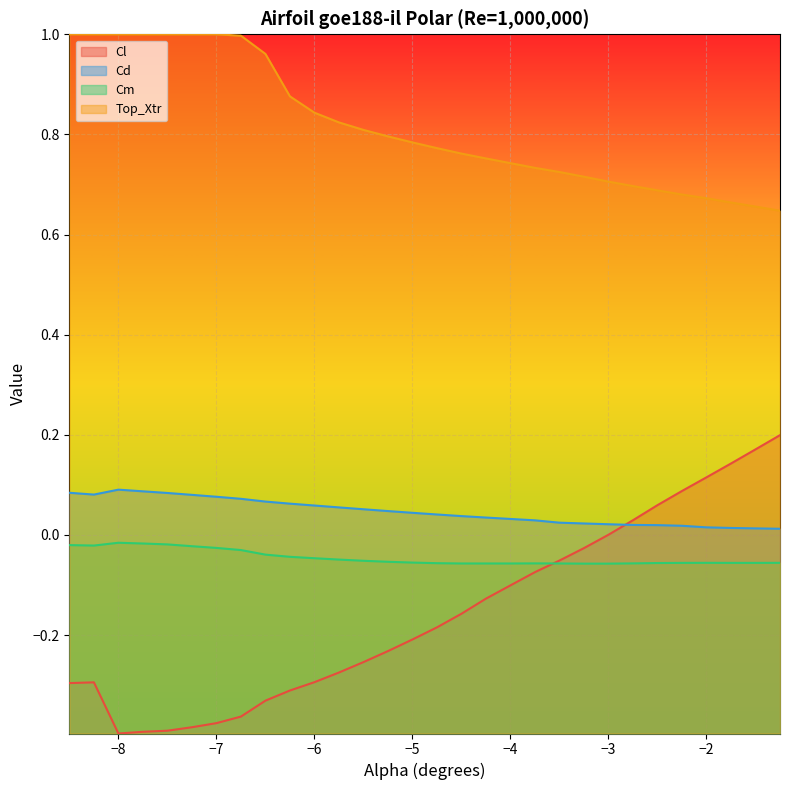

The Cd series shows 0.1 at -7.75. True or false?

True